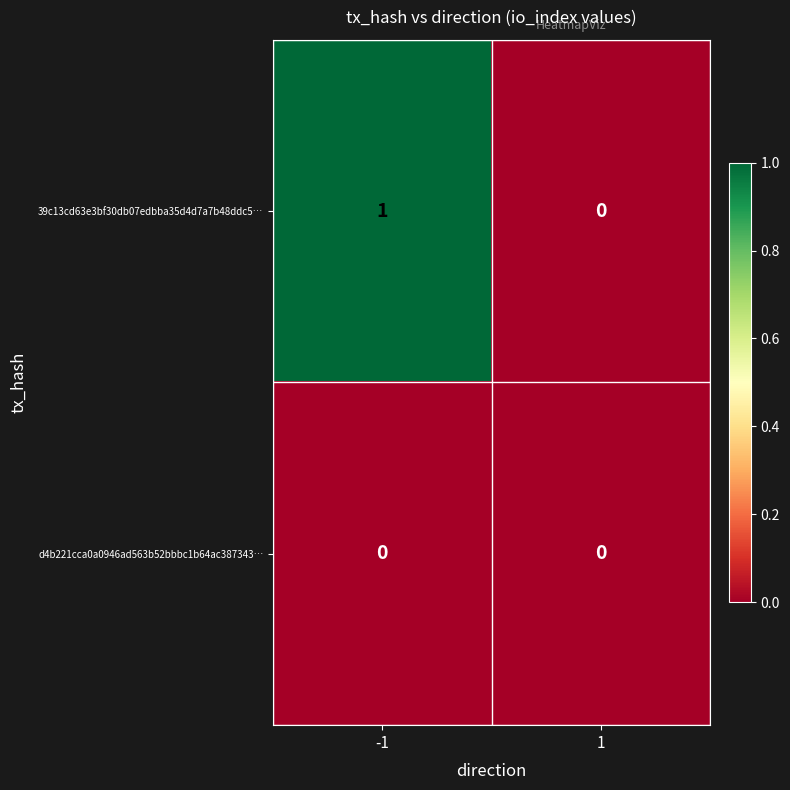

True or false: d4b221cca0a0946ad563b52bbbc1b64ac387343… has a value of 0 at 1.

True